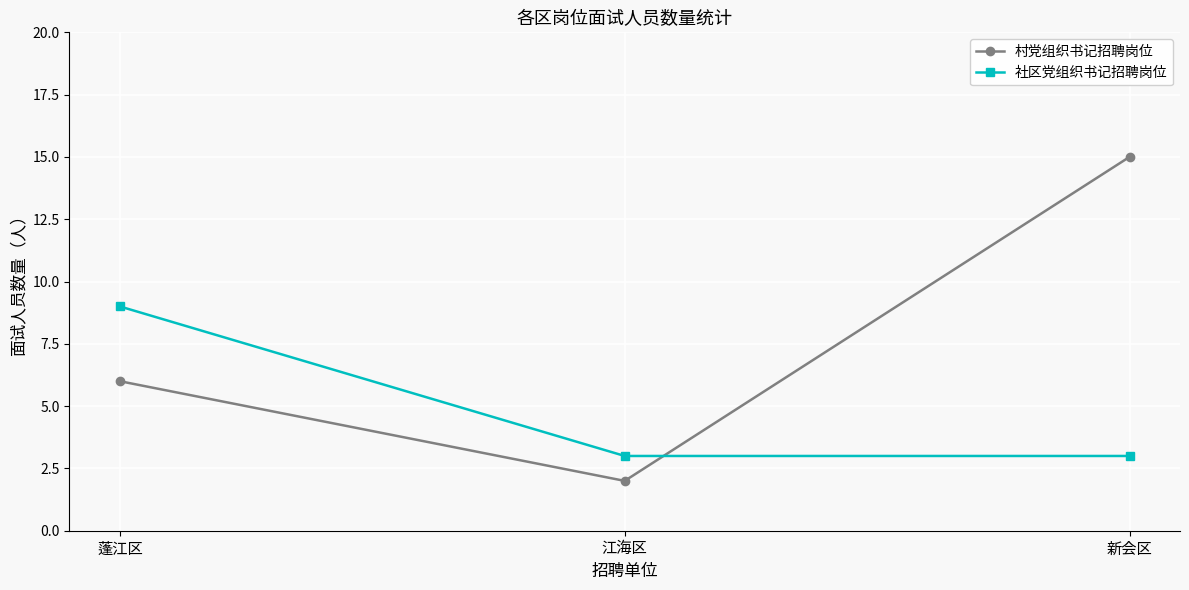

What is the total value across all series at 新会区?

18